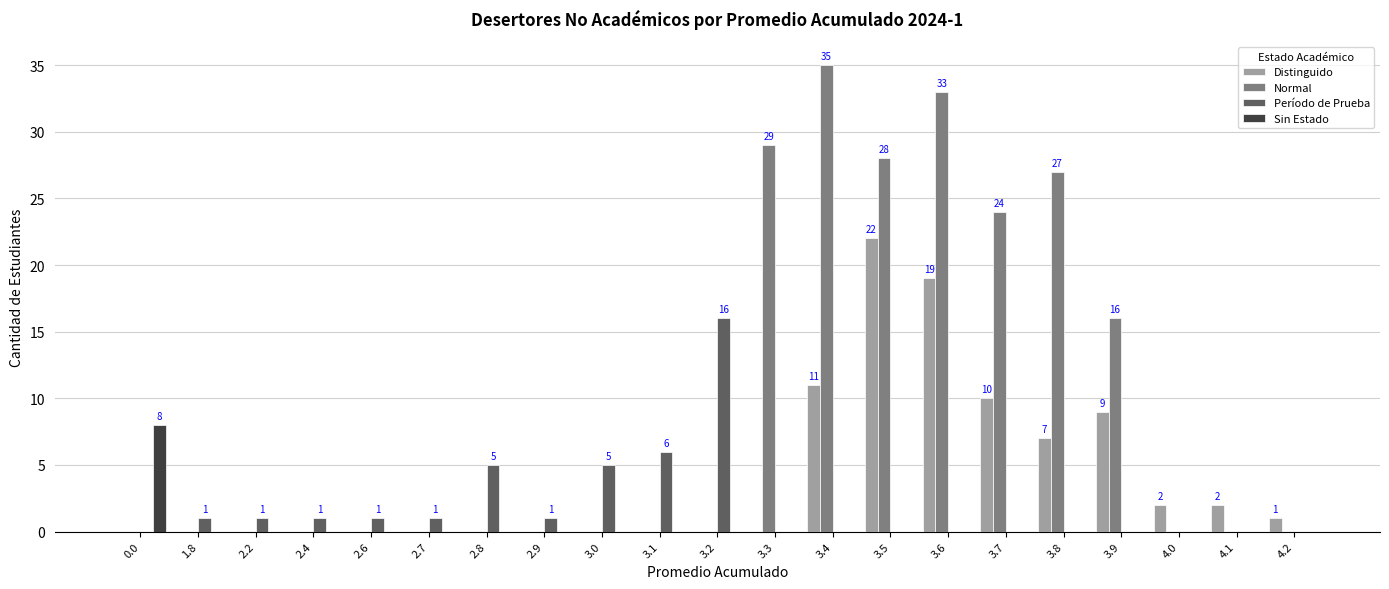

What is the sum of all Distinguido values?

83